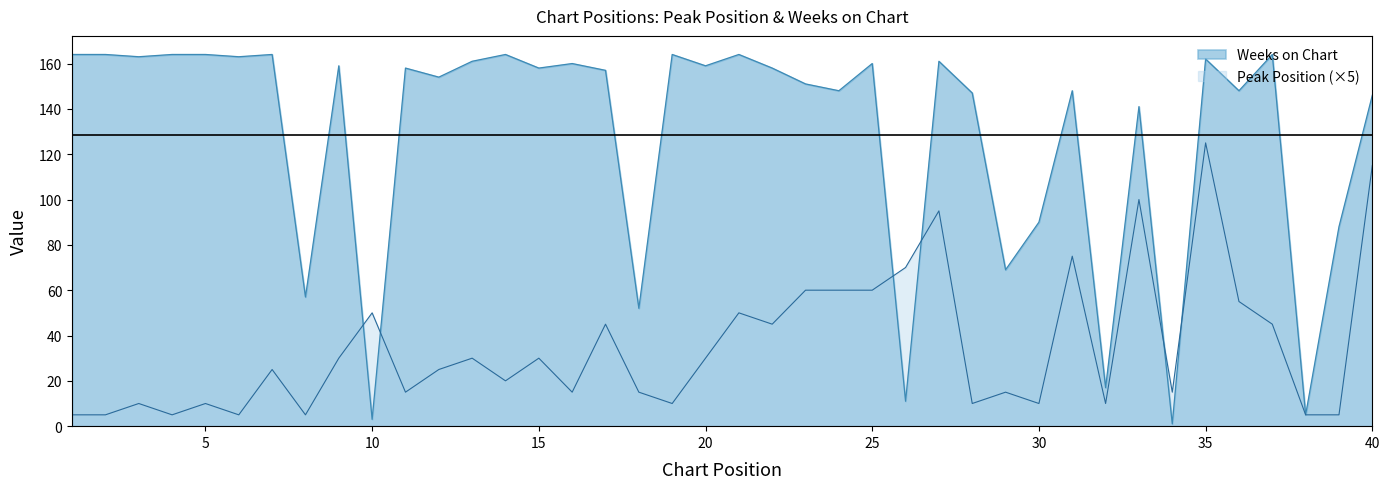

Which series has the largest total across all categories?

Weeks on Chart